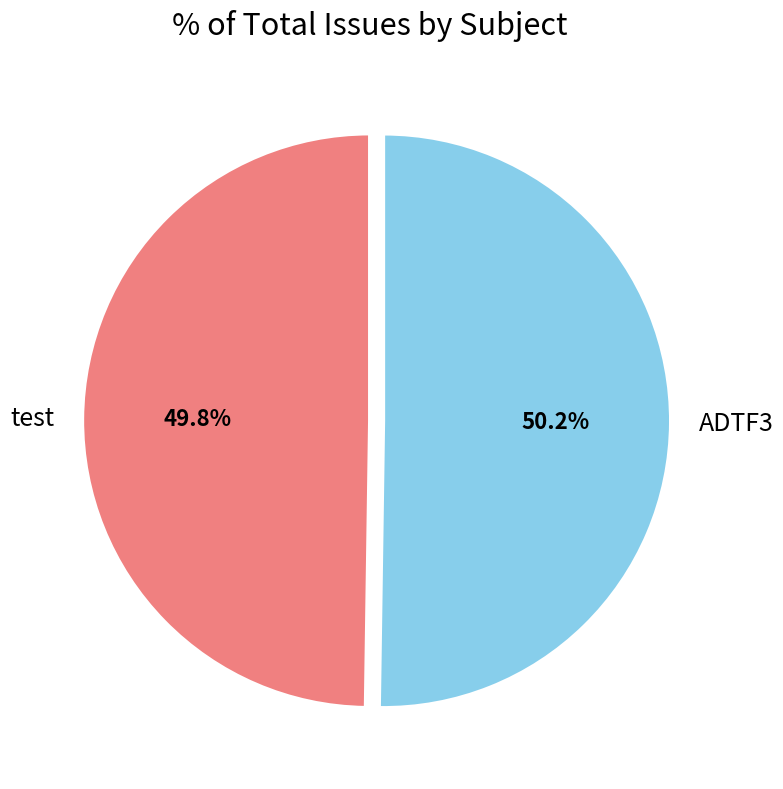

To the nearest percent, what percentage of the pie is test?

50%